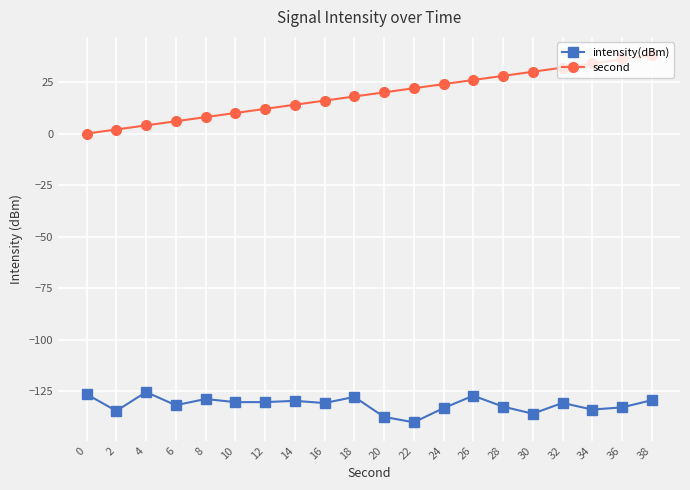

At which category does the chart reach its minimum across all series?

22